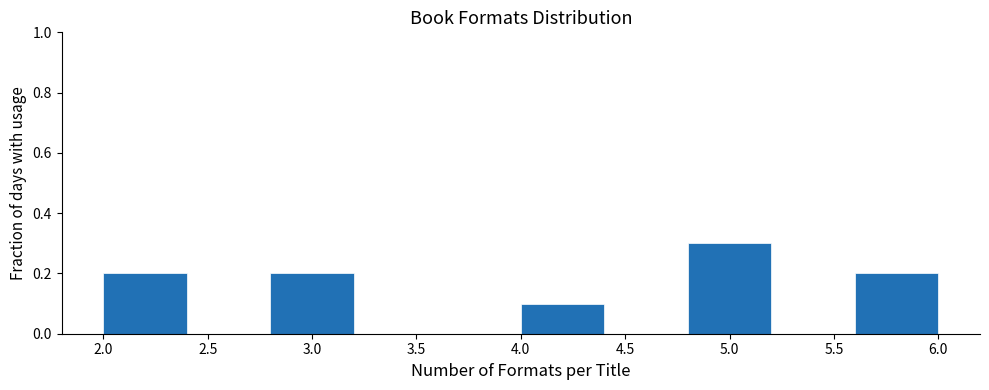

What is the height of the bar covering 4.0 to 4.4 on the x-axis? The values are not printed on the chart, so give them approximately, as read against the axis.

0.1